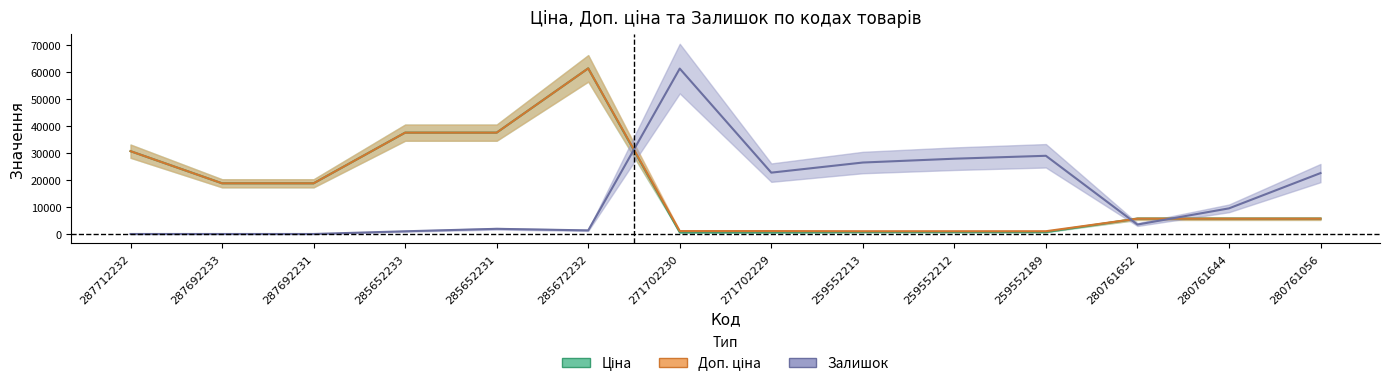

What are all the series names shown in the legend?

Ціна, Доп. ціна, Залишок